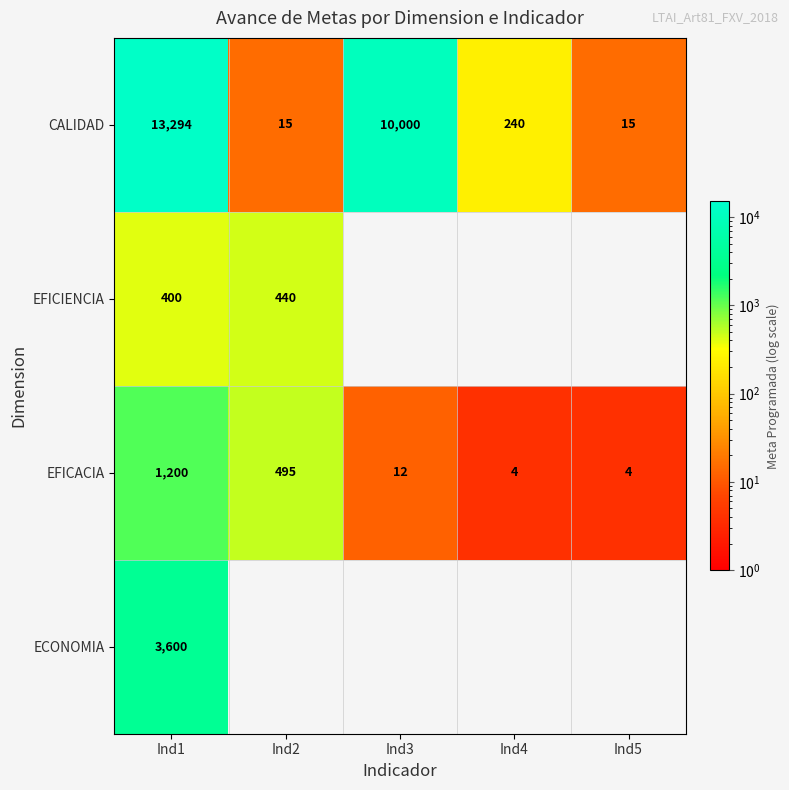

Is it true that EFICACIA equals 4 at Ind5?

True